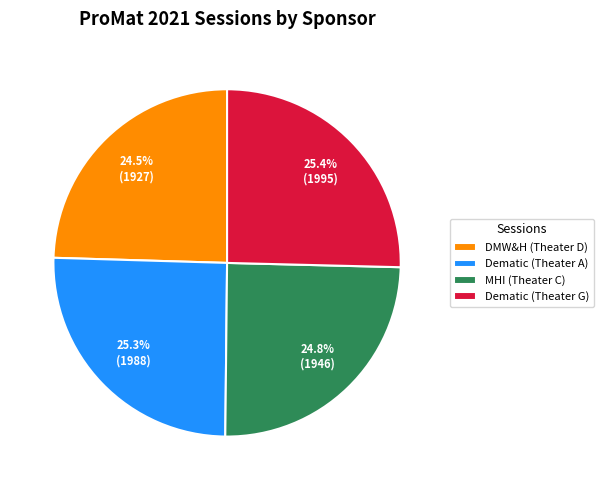

Is Dematic (Theater G) the majority of the pie?

No